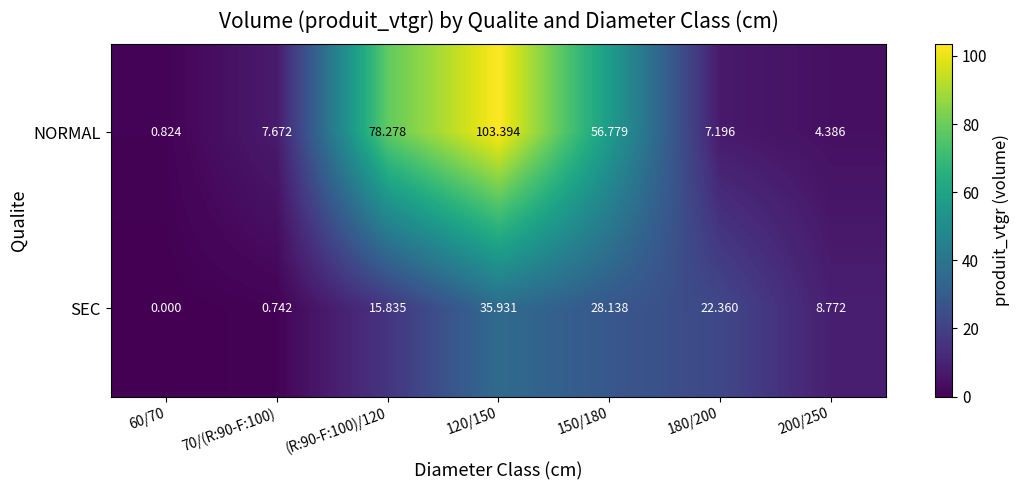

Rank the series by their maximum value, from lowest to highest.

SEC, NORMAL